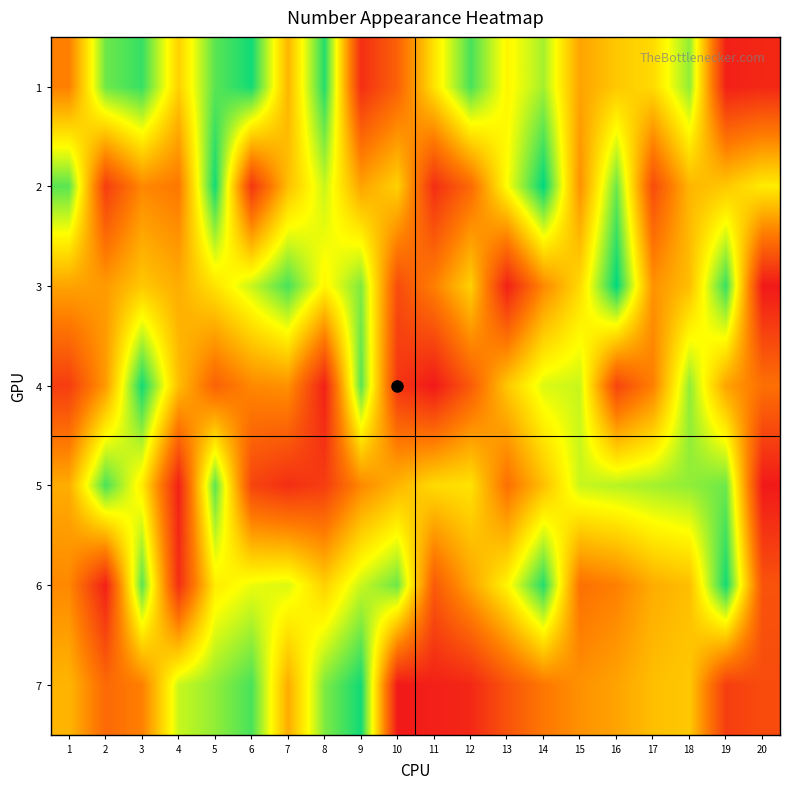

At 8, list the series in order from largest to smallest.

1, 7, 2, 3, 6, 5, 4